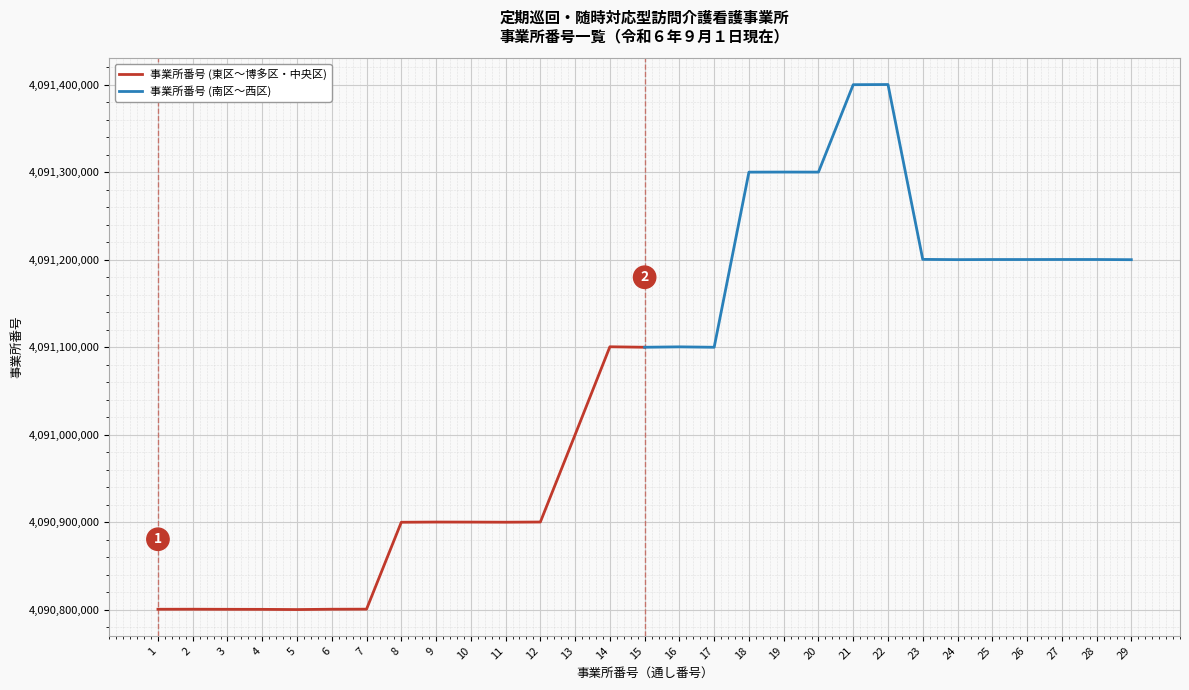

True or false: 事業所番号 (東区〜博多区・中央区) and 事業所番号 (南区〜西区) cross at least once.

False